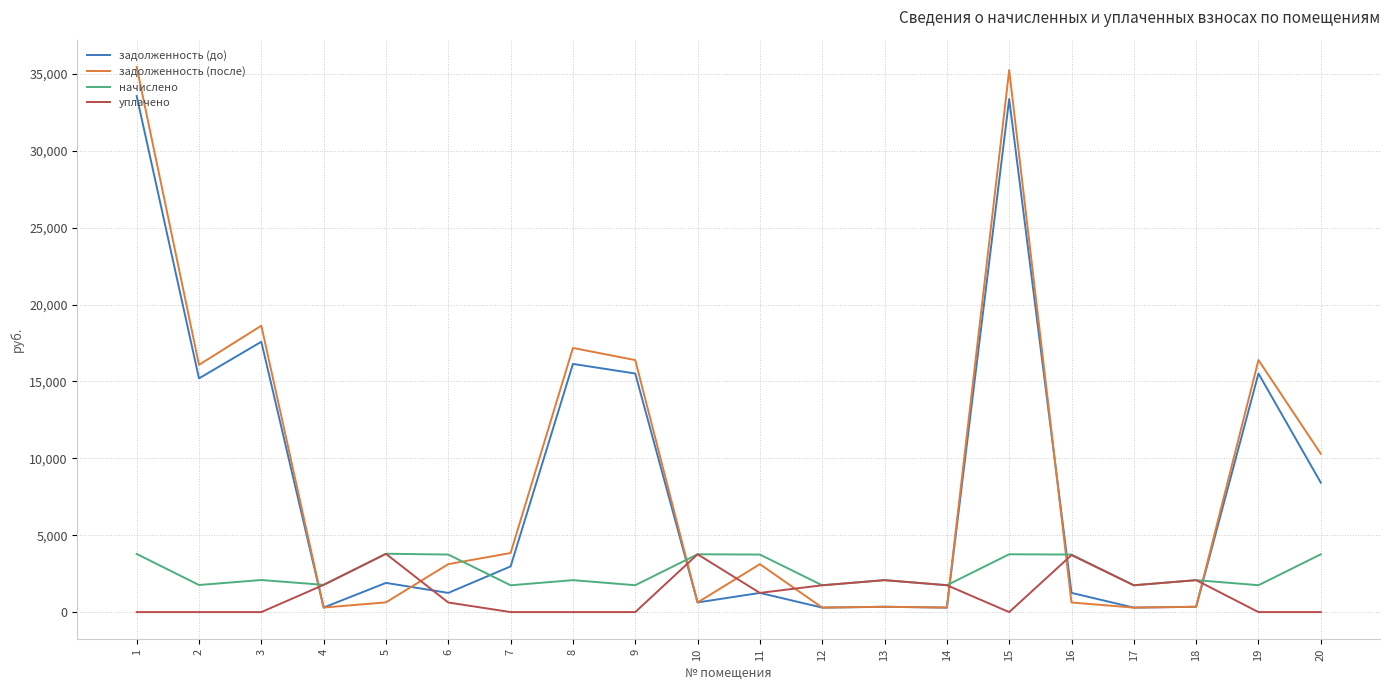

The value of уплачено at 16 is 6116.8. True or false?

False